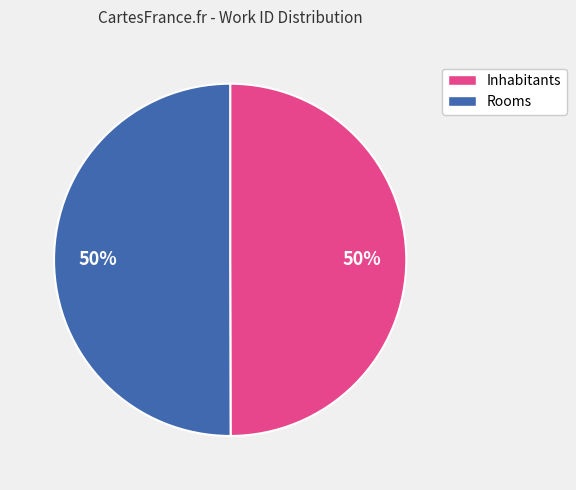

Approximately how many times larger is the value at Inhabitants compared to Rooms?

1.0